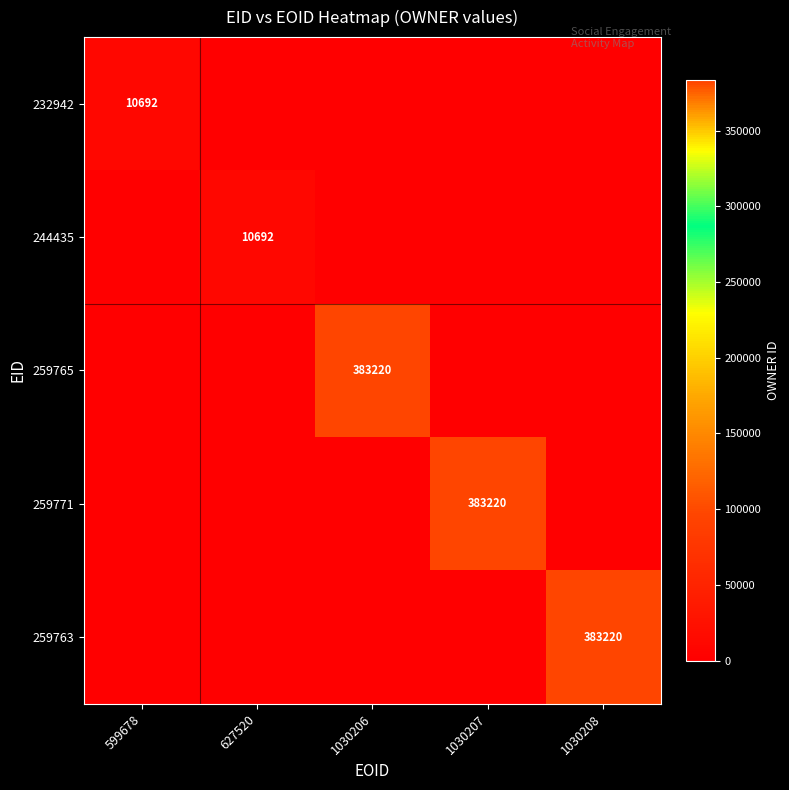

The value of 259765 at 1030206 is 522033. True or false?

False